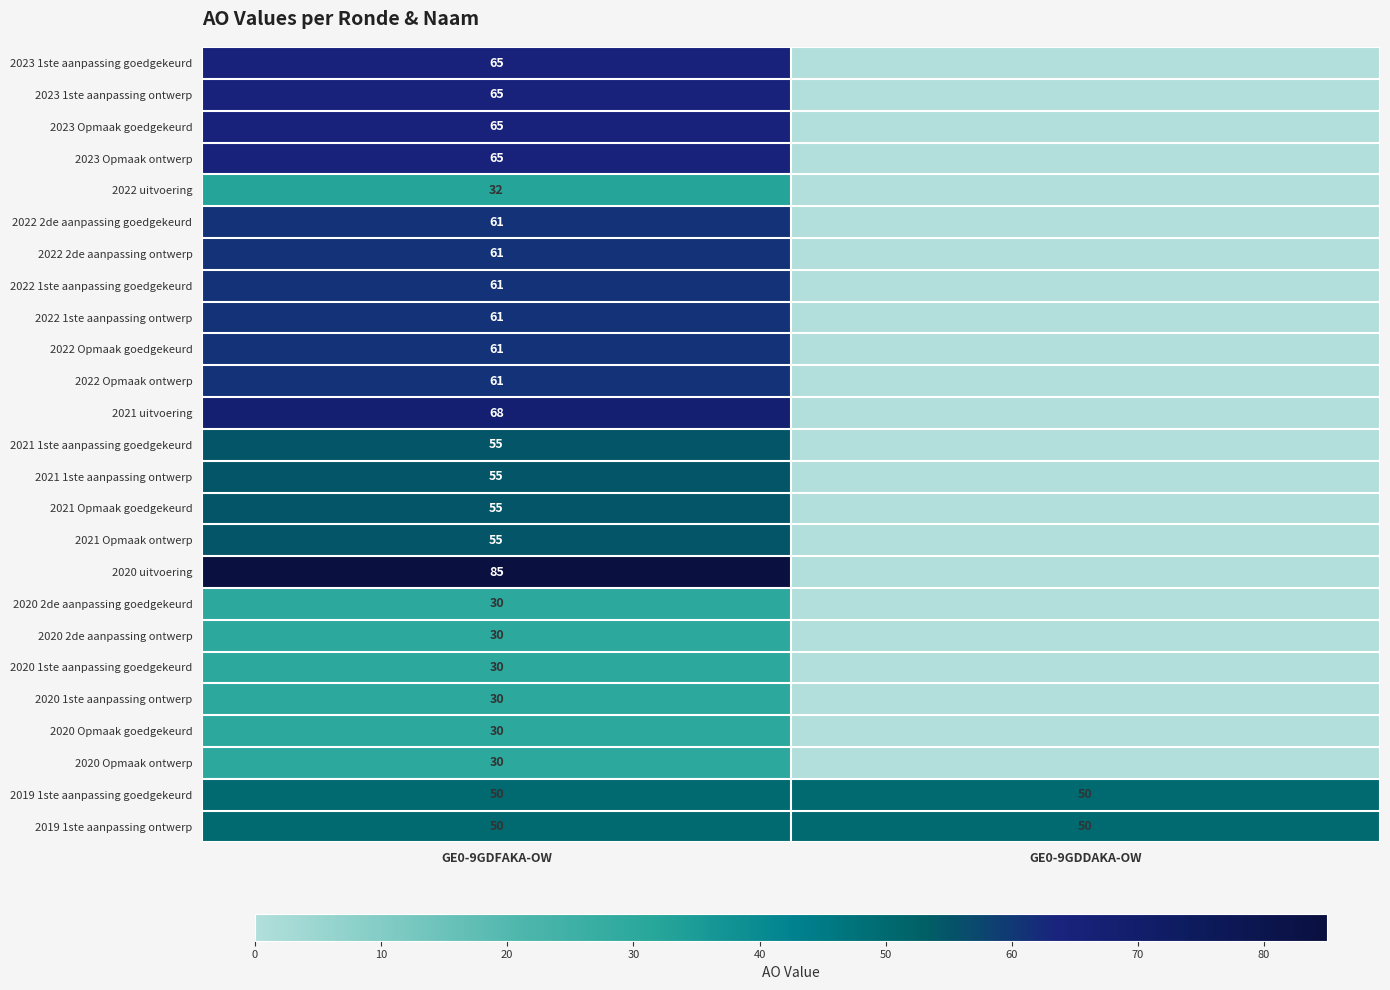

The 2022 Opmaak goedgekeurd series shows 61 at GE0-9GDFAKA-OW. True or false?

True